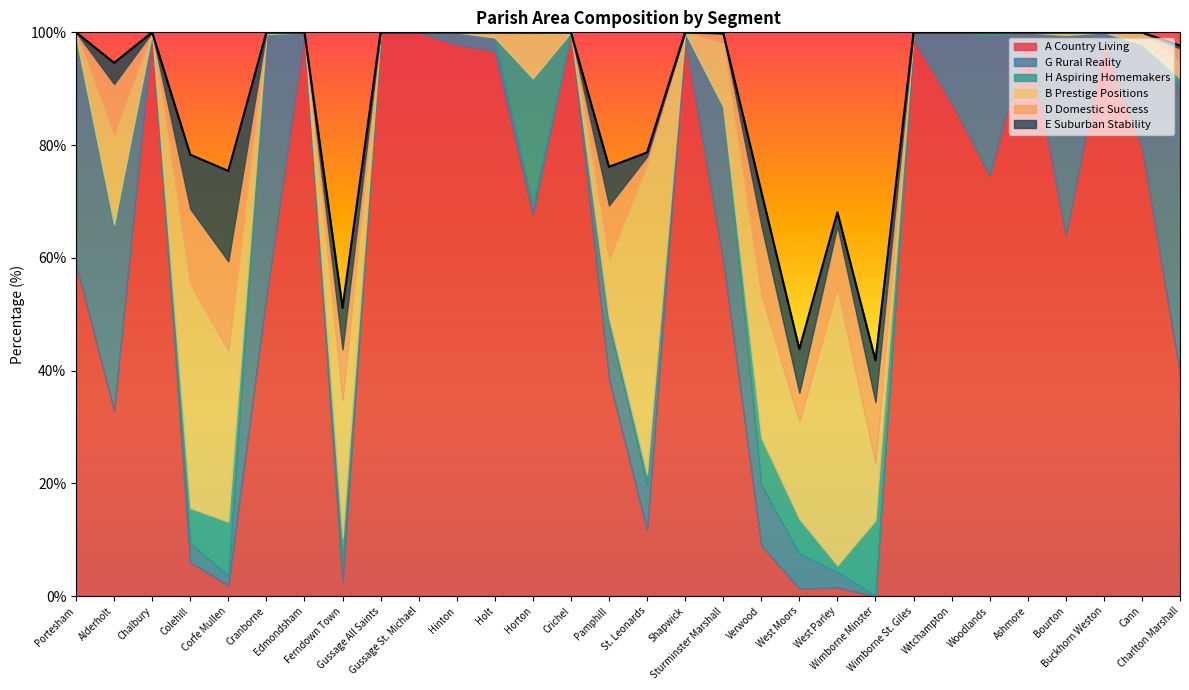

Which series changed the most between Portesham and Charlton Marshall?

A Country Living